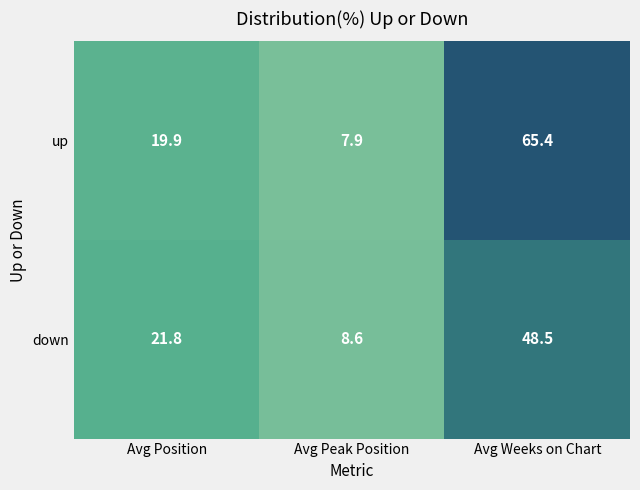

What is the difference between the second highest and minimum values in the down series?

13.2